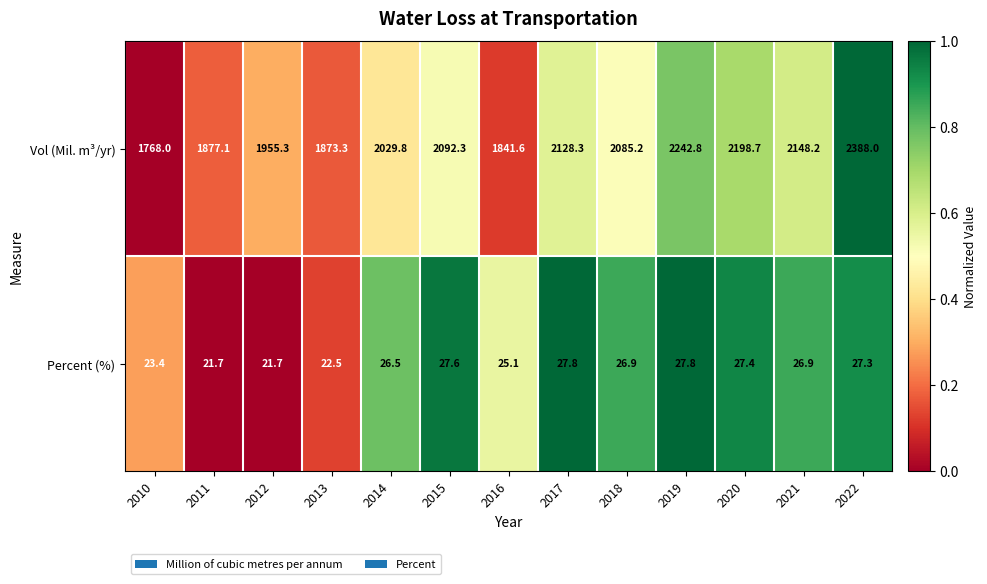

The value of Percent (%) at 2021 is 26.9. True or false?

True